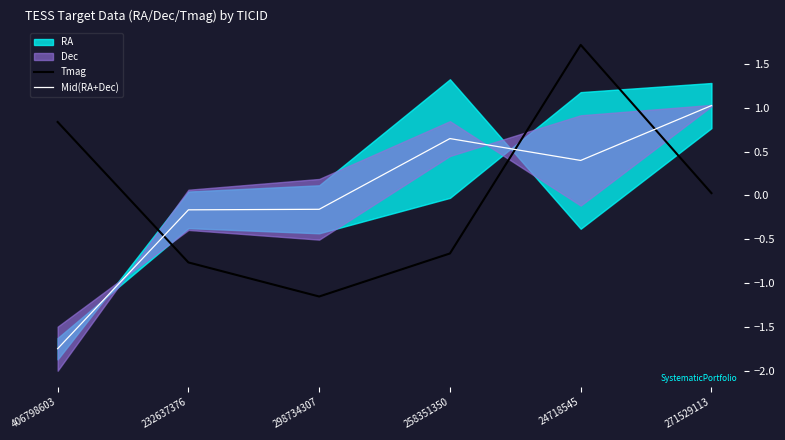

Where does the Mid(RA+Dec) series first go above 0?

258351350